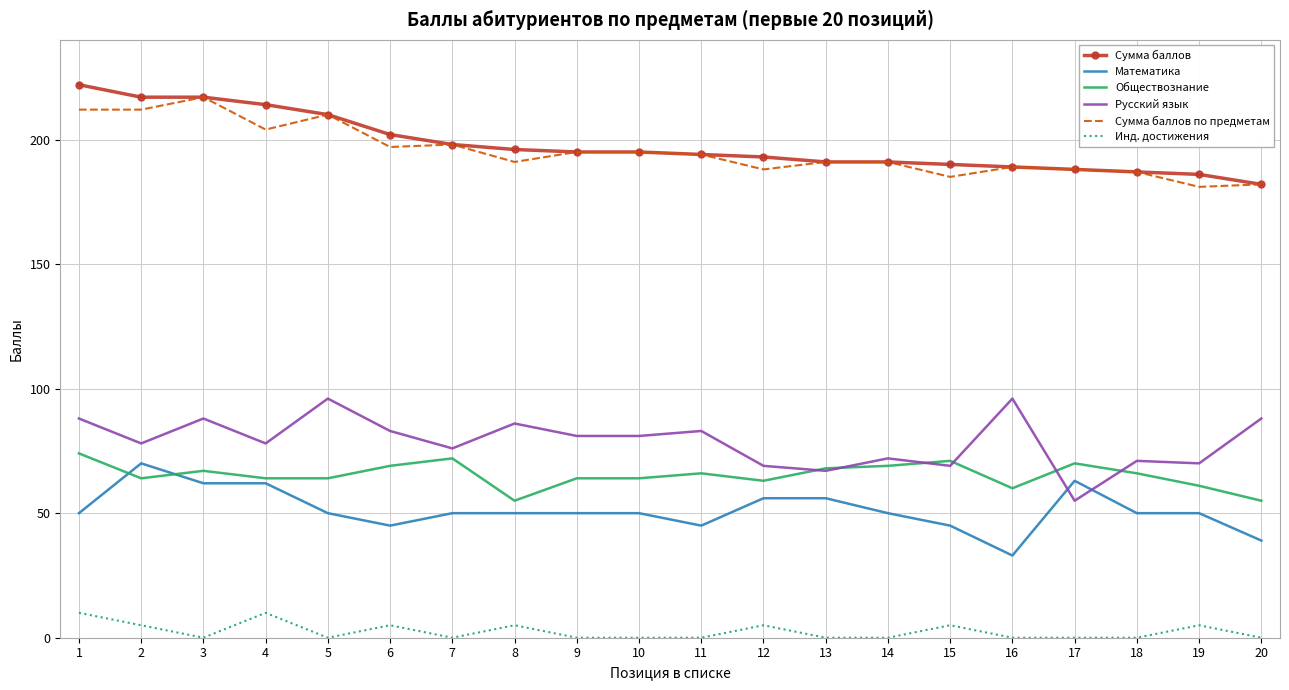

The Сумма баллов series shows 182 at 20. True or false?

True